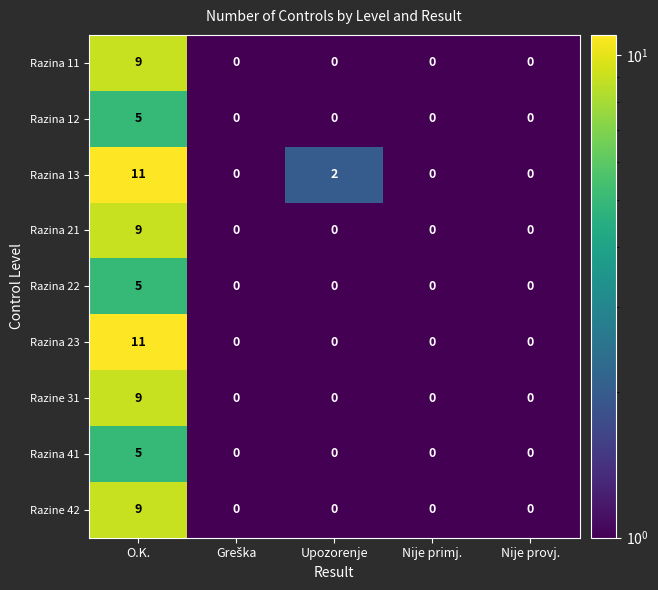

What is the sum of all Razina 21 values?

9